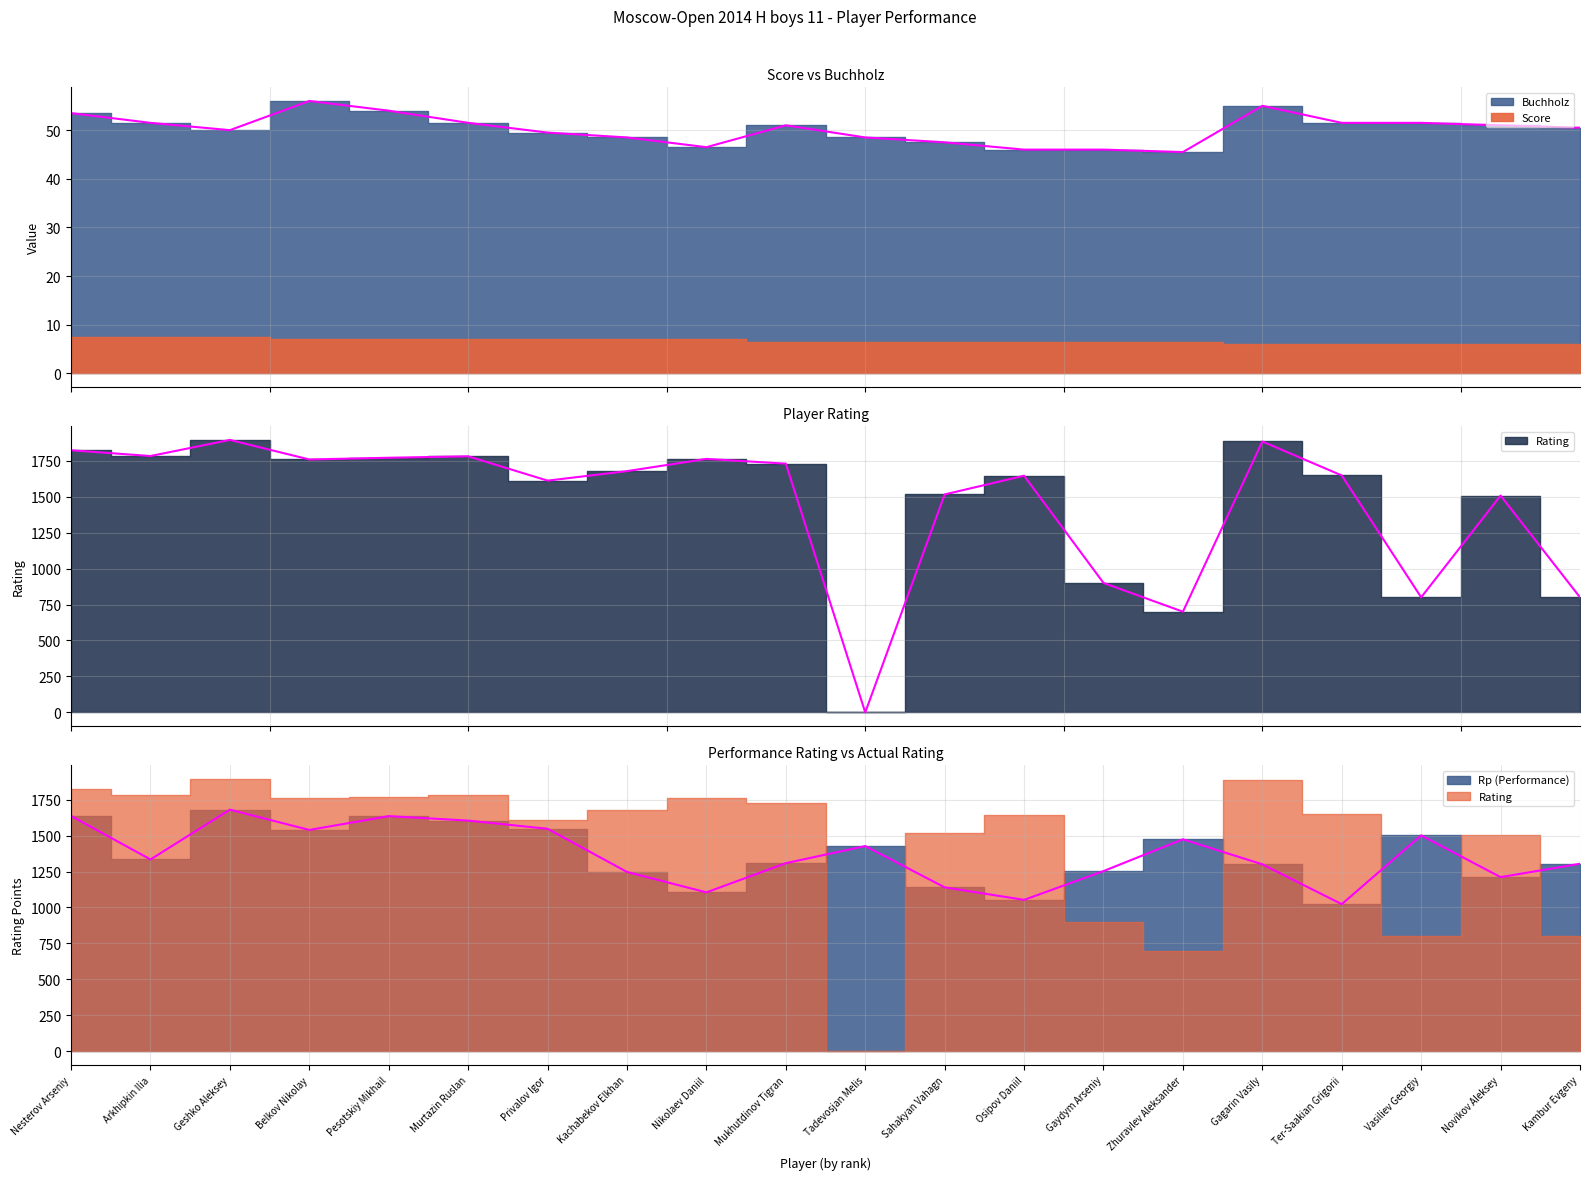

What is the difference between the maximum and minimum values in the Rating series?

1894.0